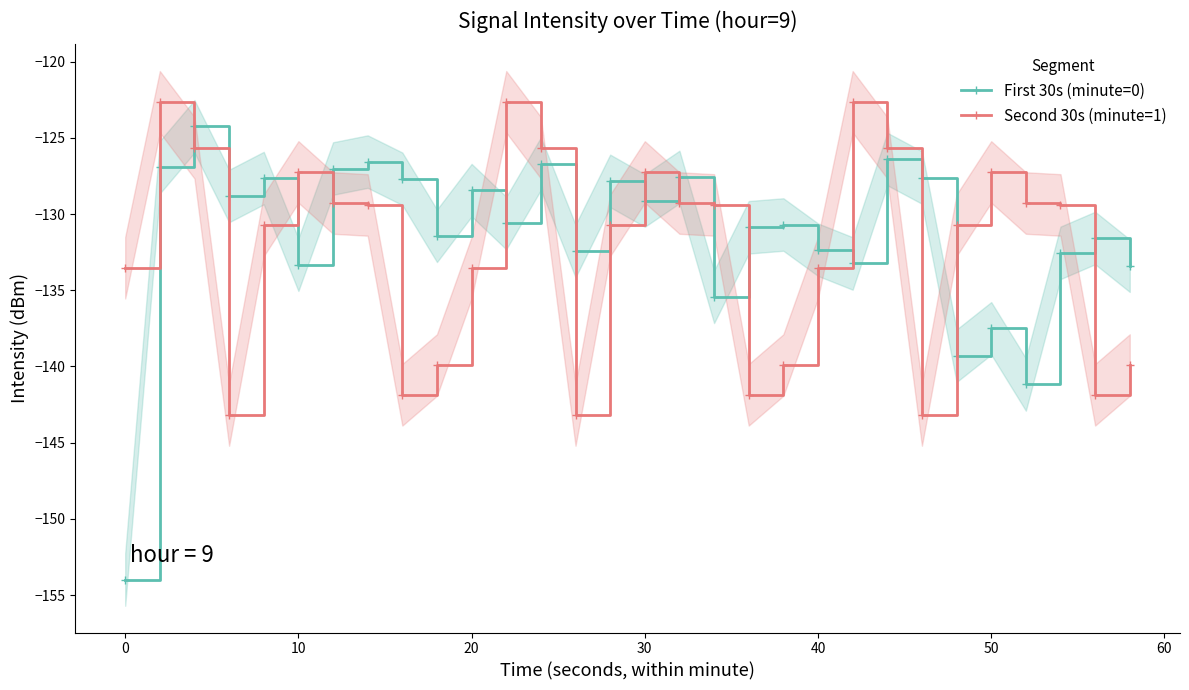

How many interior local peaks does the First 30s (minute=0) series have?

11